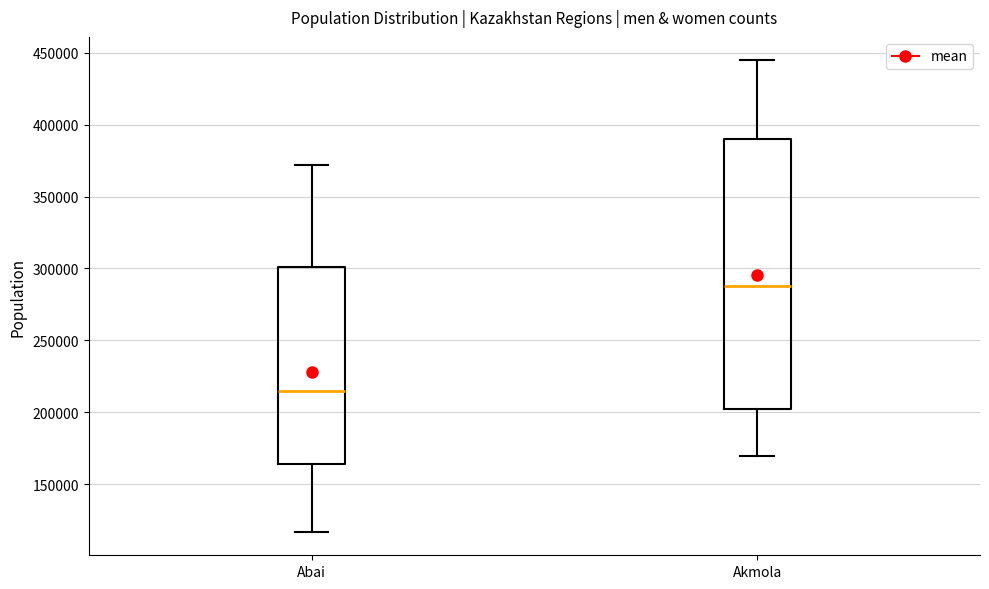

Which box's median line is the lowest?

Abai